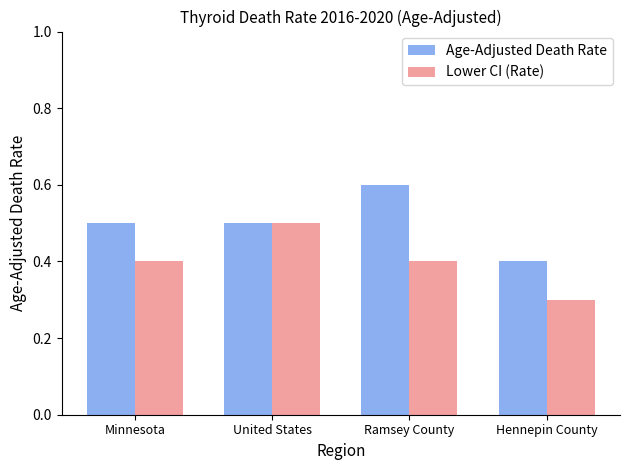

What is the average value of the Age-Adjusted Death Rate series?

0.5